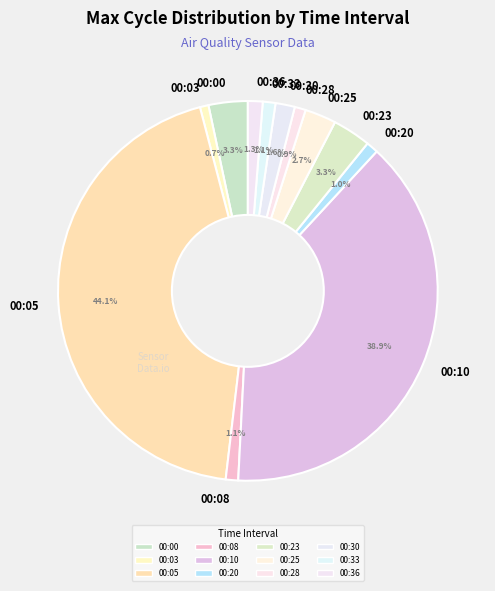

To the nearest percent, what is the difference between the largest and smallest slice percentages?

43%